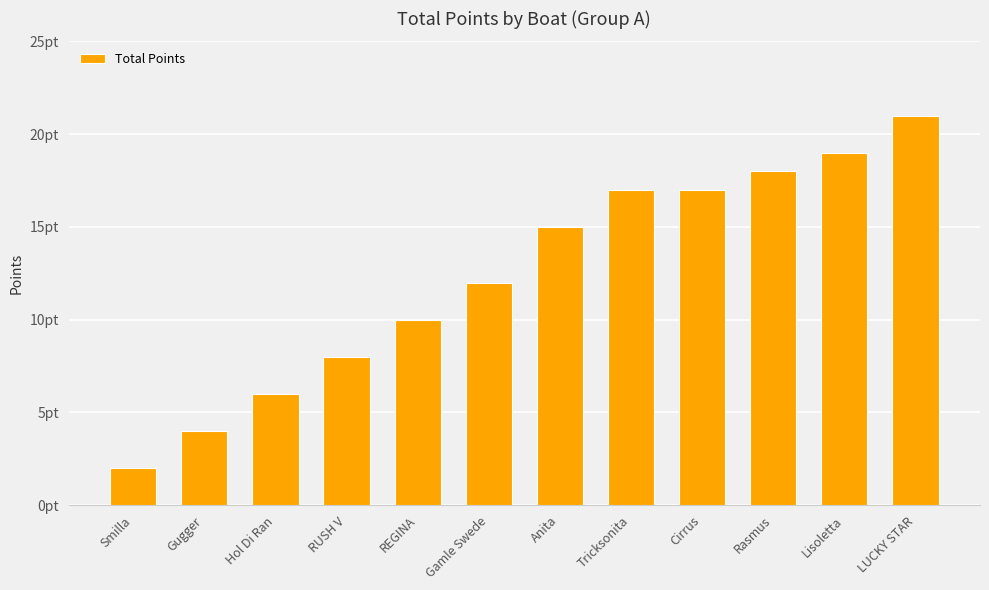

The value at Tricksonita is 23. True or false?

False